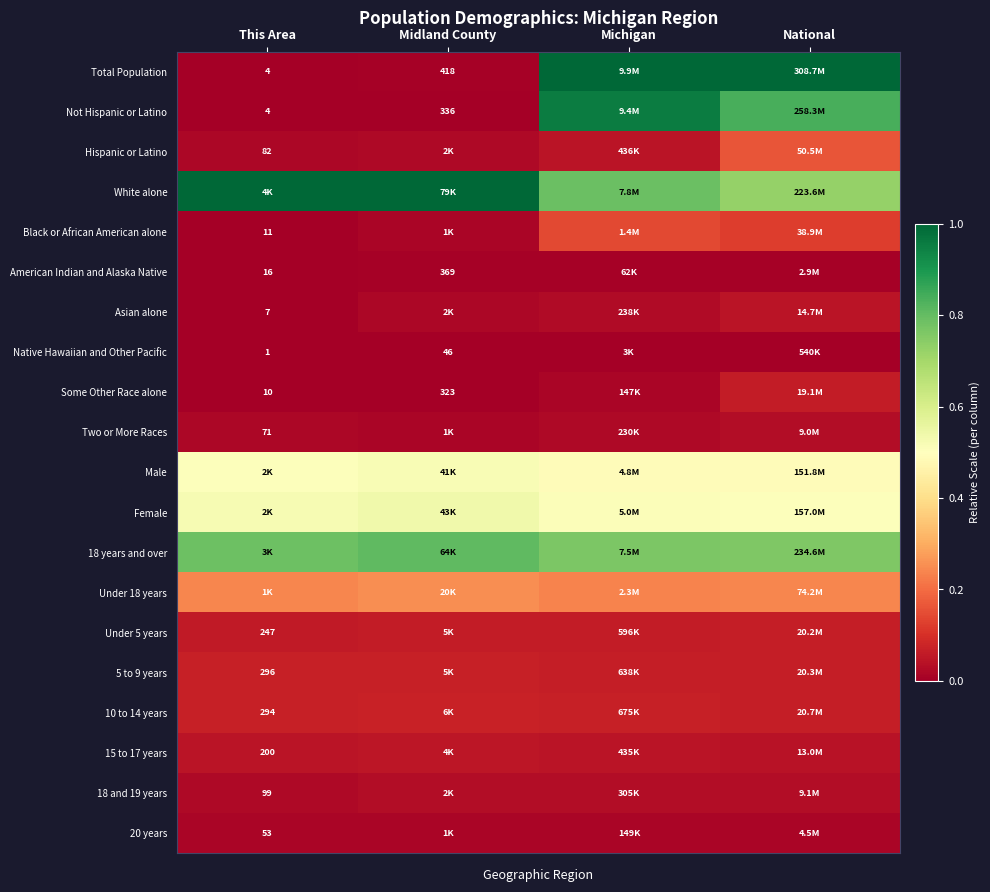

True or false: 18 and 19 years has a value of 0.0 at This Area.

True